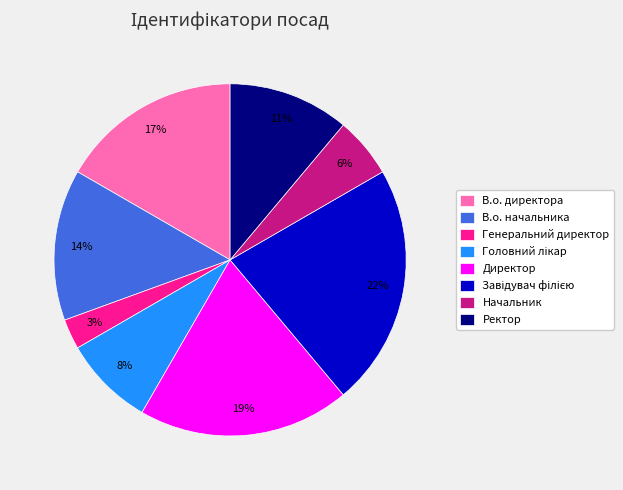

Is Генеральний директор the majority of the pie?

No